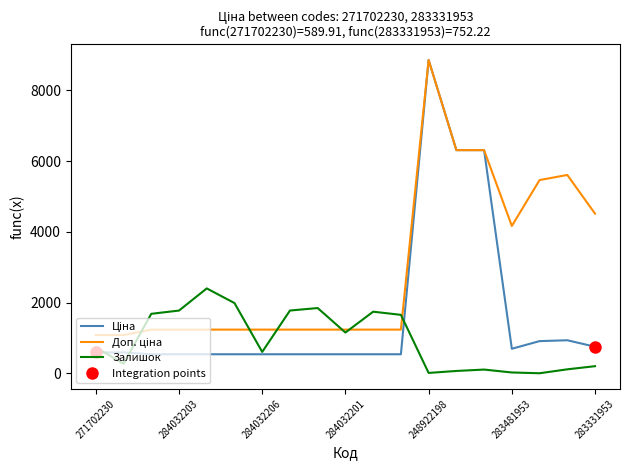

List the series in order of their peak value, lowest first.

Залишок, Ціна, Доп. ціна